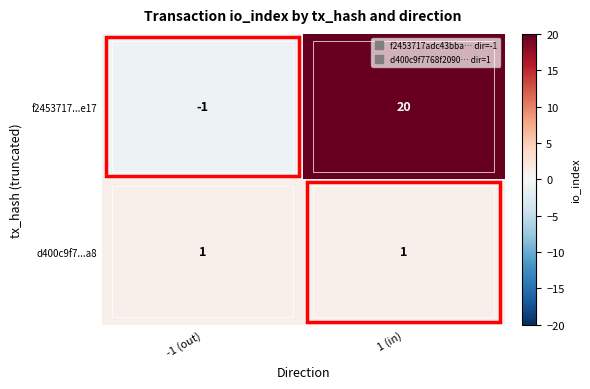

What is the difference between the maximum and minimum values in the f2453717...e17 series?

21